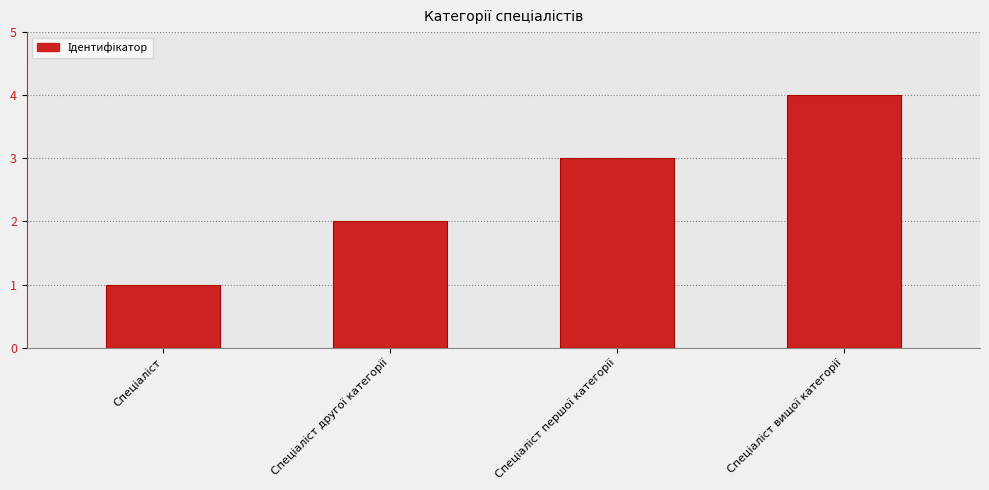

What is the sum of all values?

10